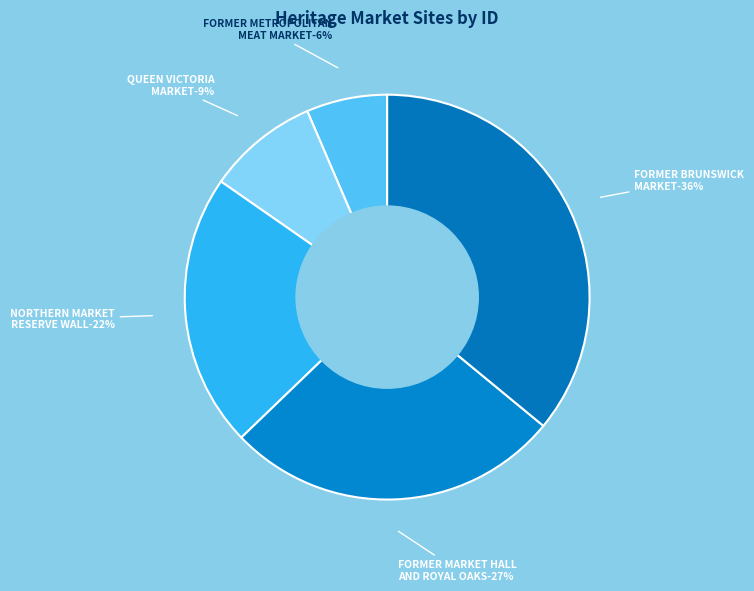

What portion of the pie excludes QUEEN VICTORIA MARKET?

91.1%